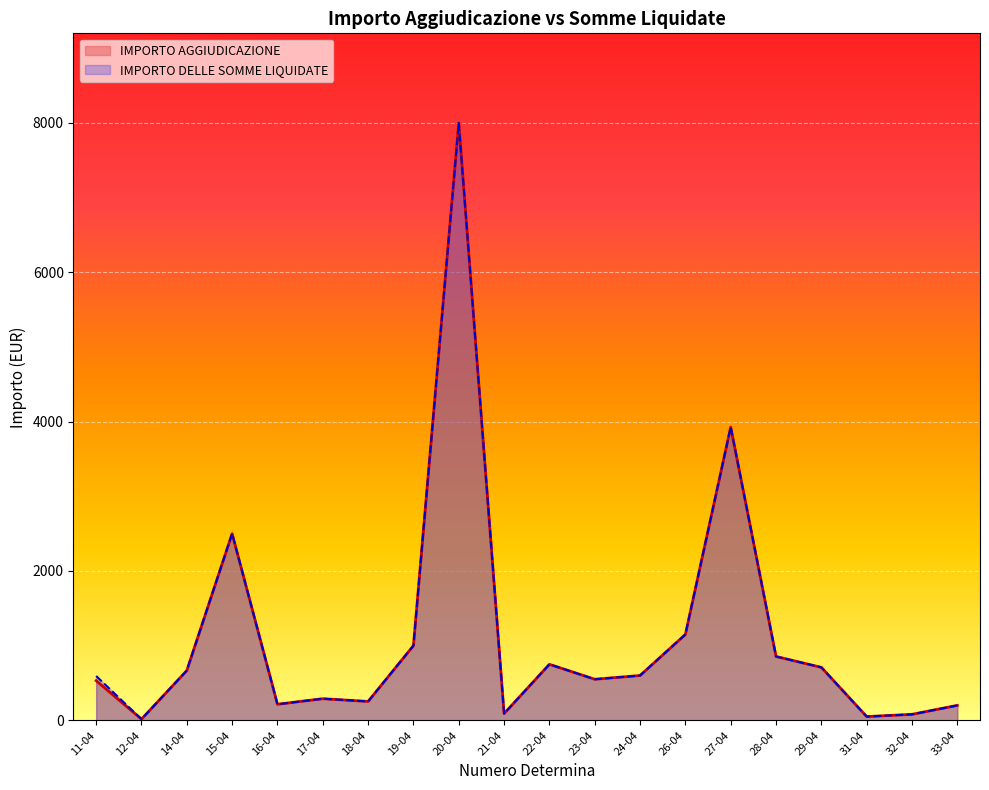

True or false: IMPORTO DELLE SOMME LIQUIDATE and IMPORTO AGGIUDICAZIONE cross at least once.

False